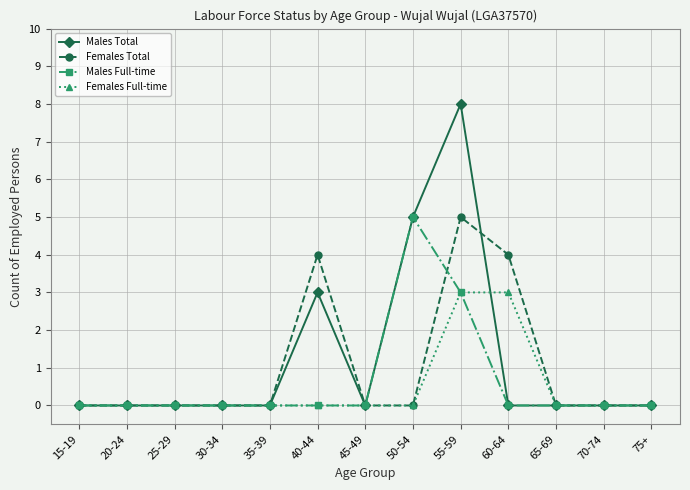

Which series has the widest spread of values?

Males Total